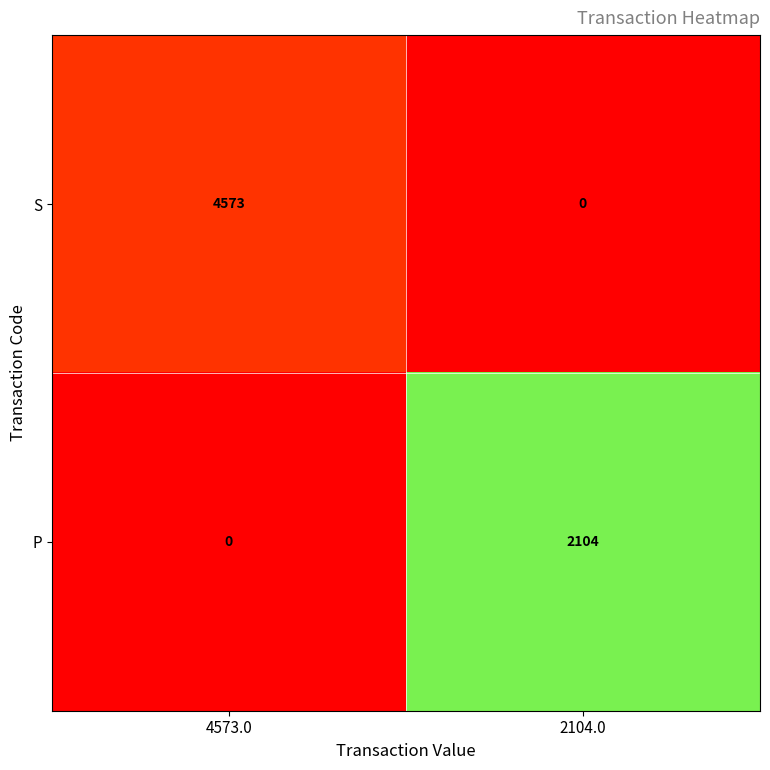

How many categories are shown in the chart?

2